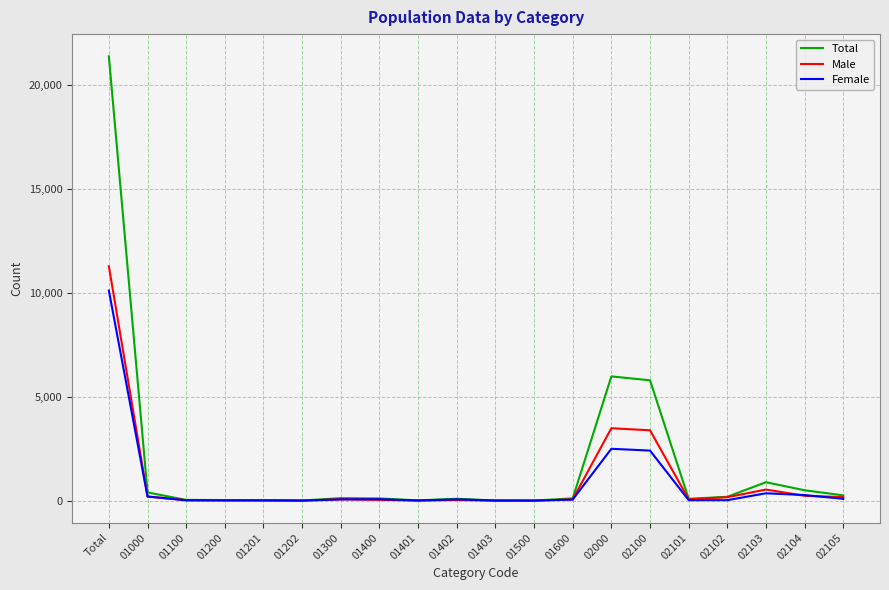

The Male series shows 6 at 01401. True or false?

True